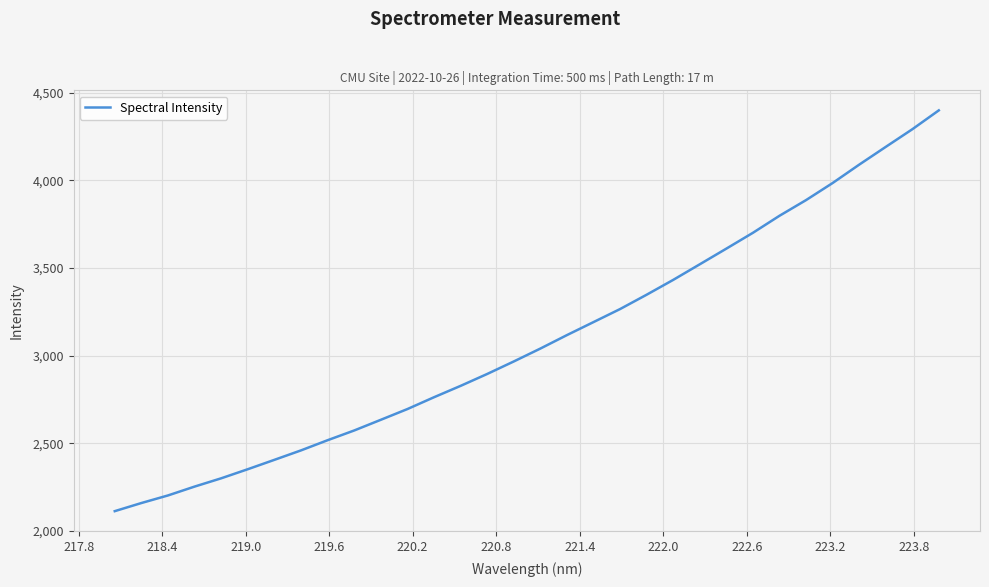

What is the greatest value displayed?

4399.4